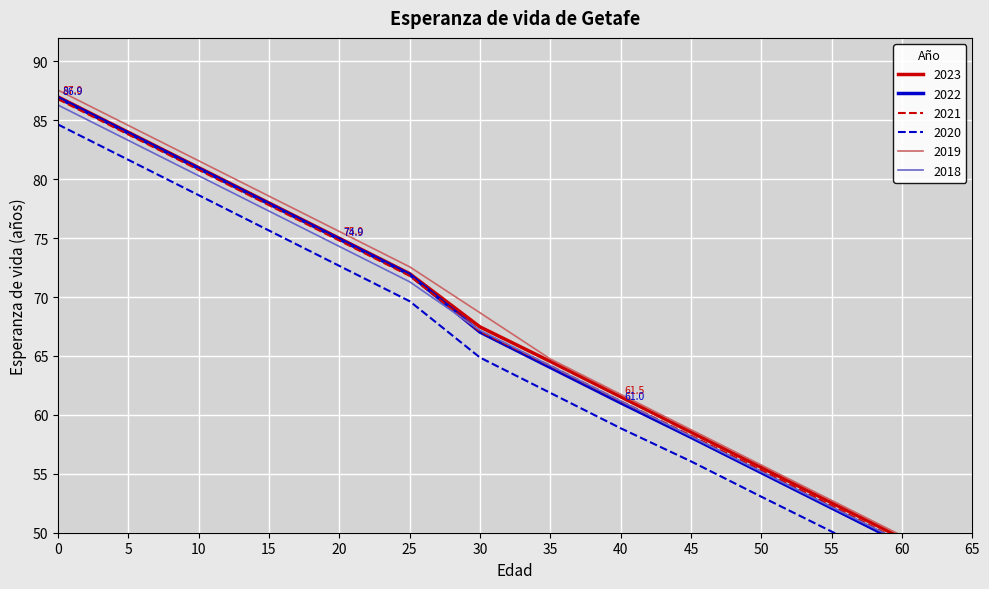

What is the total value across all series at 0?

519.2